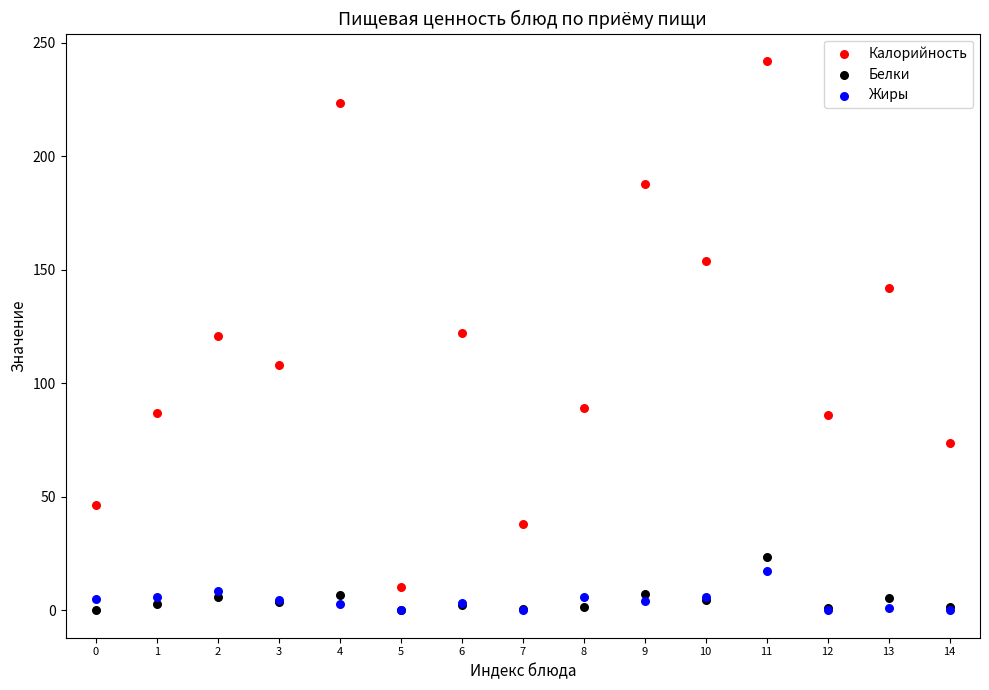

What are all the series names shown in the legend?

Калорийность, Белки, Жиры